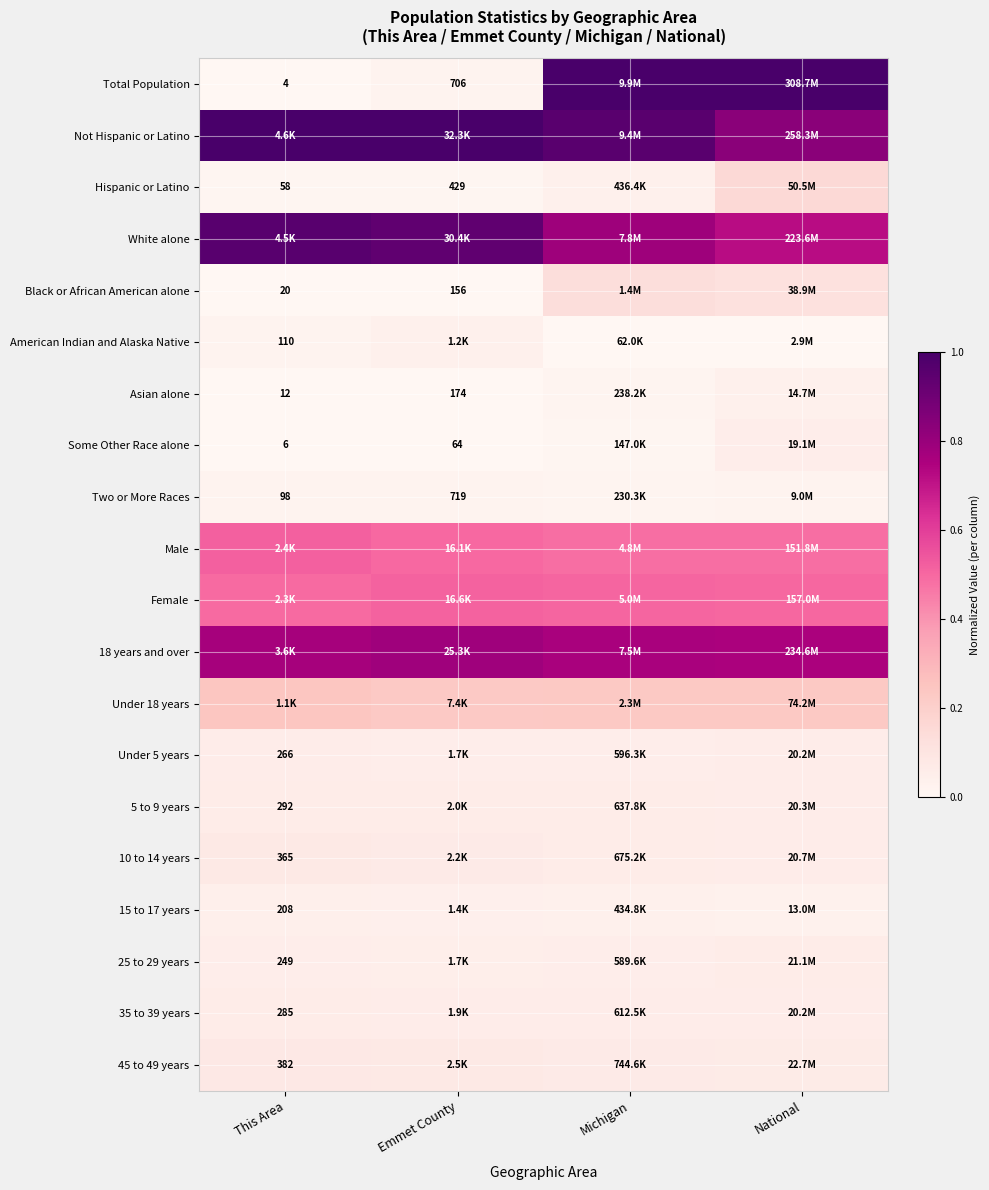

Rank the series at Emmet County from lowest to highest value.

Some Other Race alone, Black or African American alone, Asian alone, Hispanic or Latino, Total Population, Two or More Races, American Indian and Alaska Native, 15 to 17 years, 25 to 29 years, Under 5 years, 35 to 39 years, 5 to 9 years, 10 to 14 years, 45 to 49 years, Under 18 years, Male, Female, 18 years and over, White alone, Not Hispanic or Latino